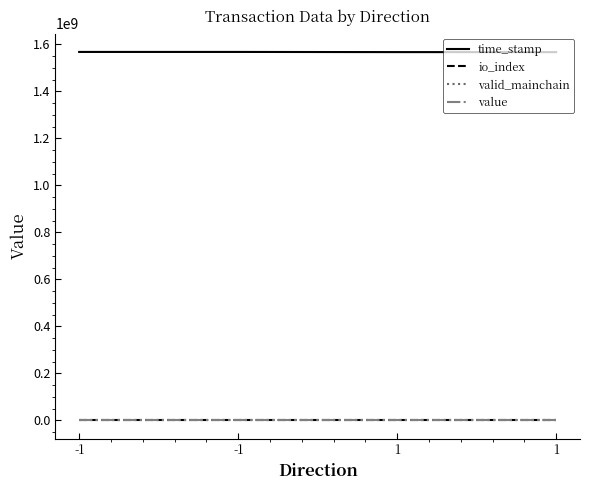

How many values in the time_stamp series are below 1568333607?

2